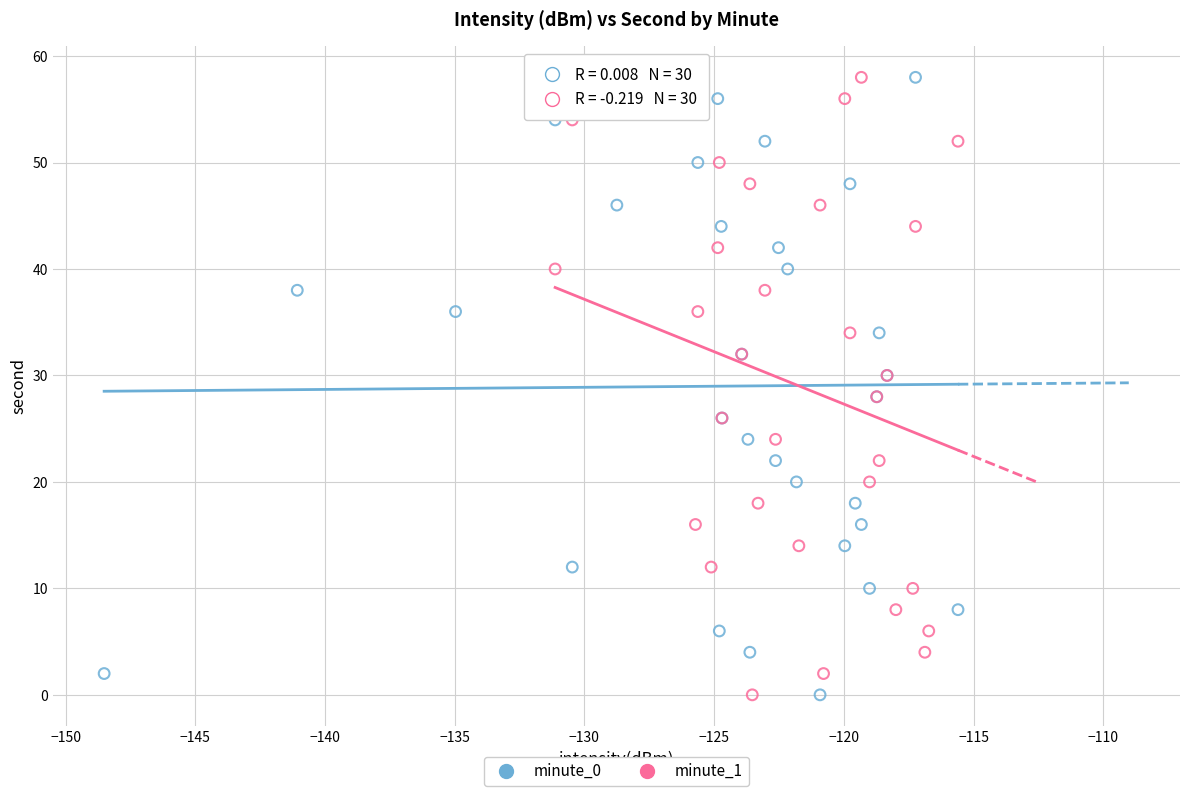

What are all the series names shown in the legend?

minute_0, minute_1